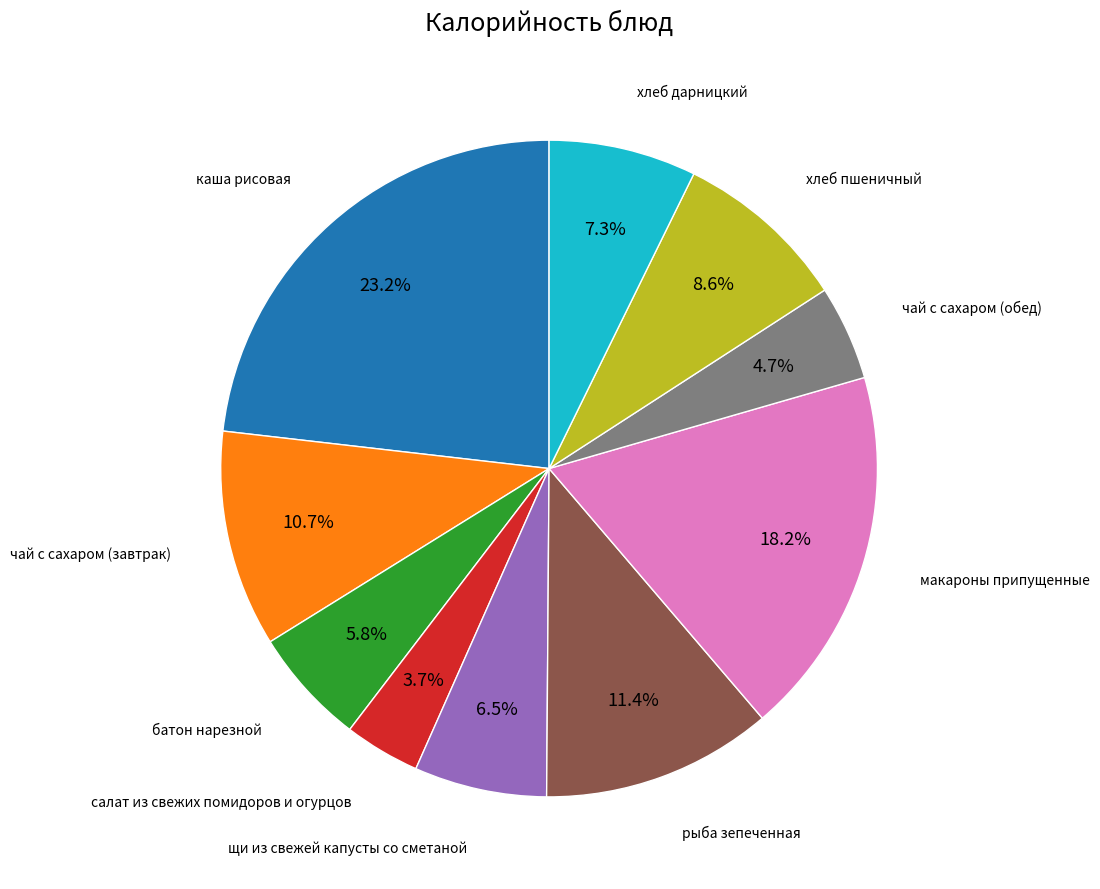

Does any single category account for the majority?

No